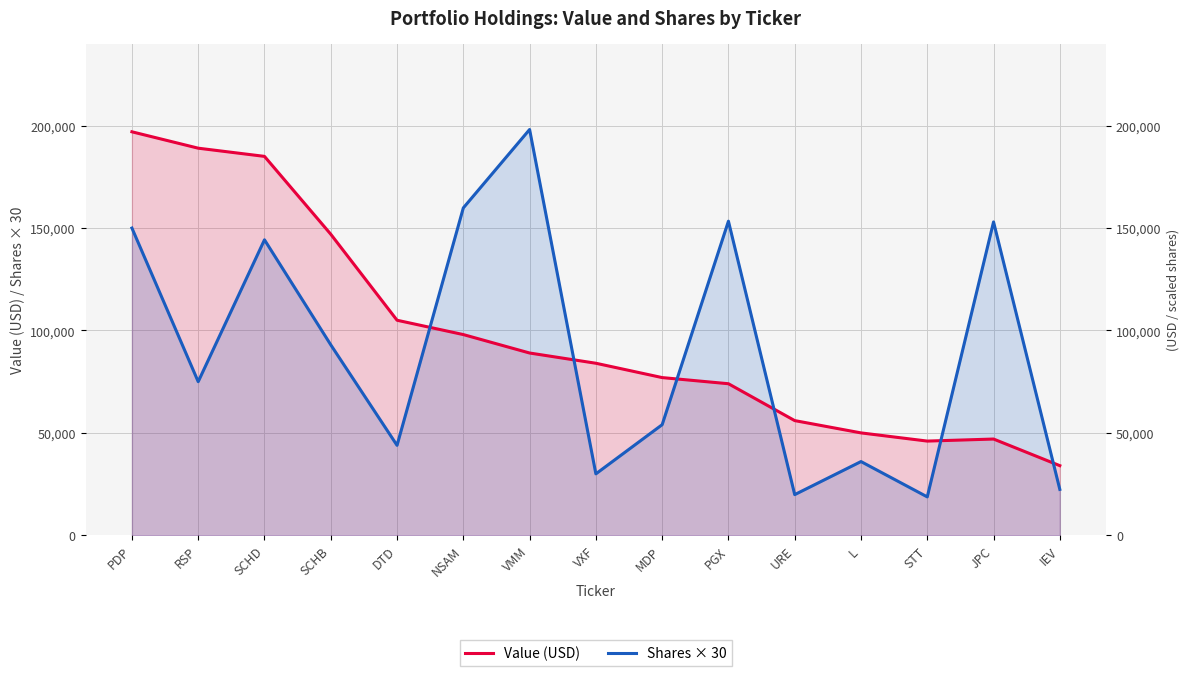

Which category has the highest value in the Value (USD) series?

PDP